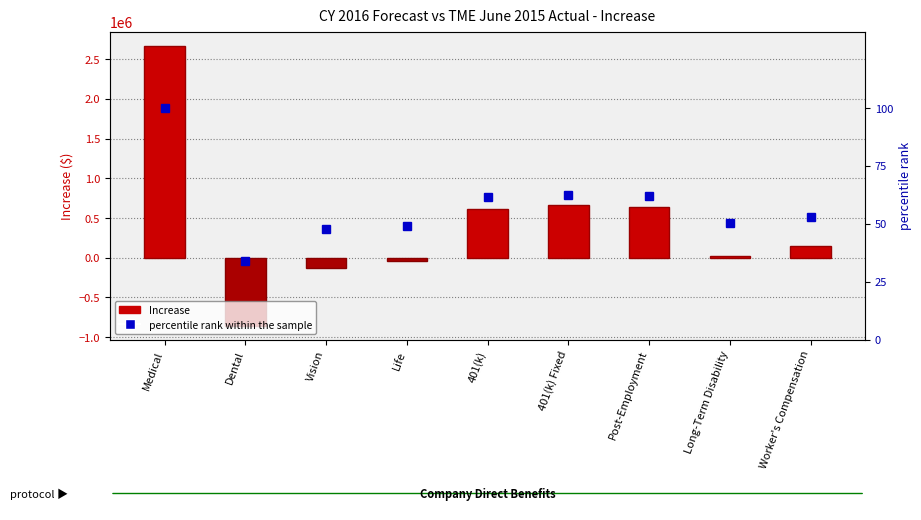

Which category has the highest value across all series?

Medical